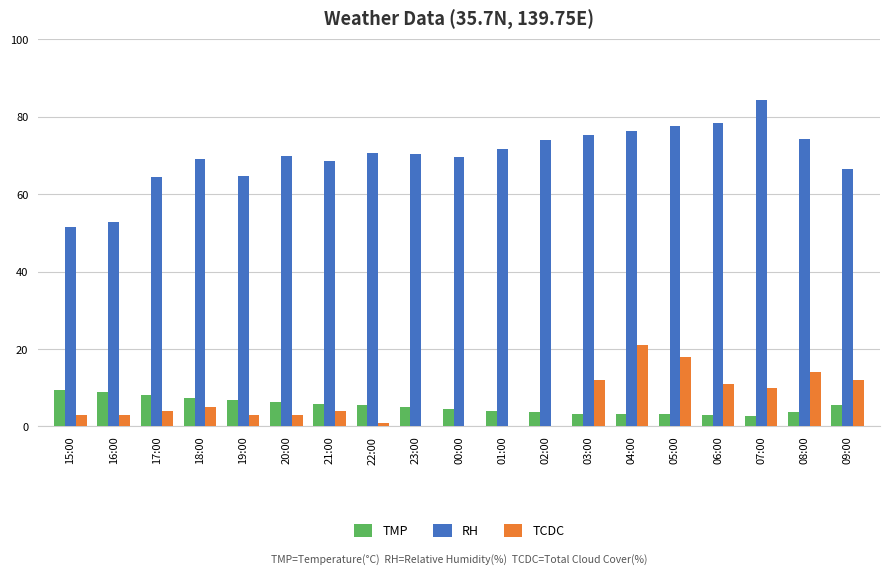

Which series has the largest total across all categories?

RH